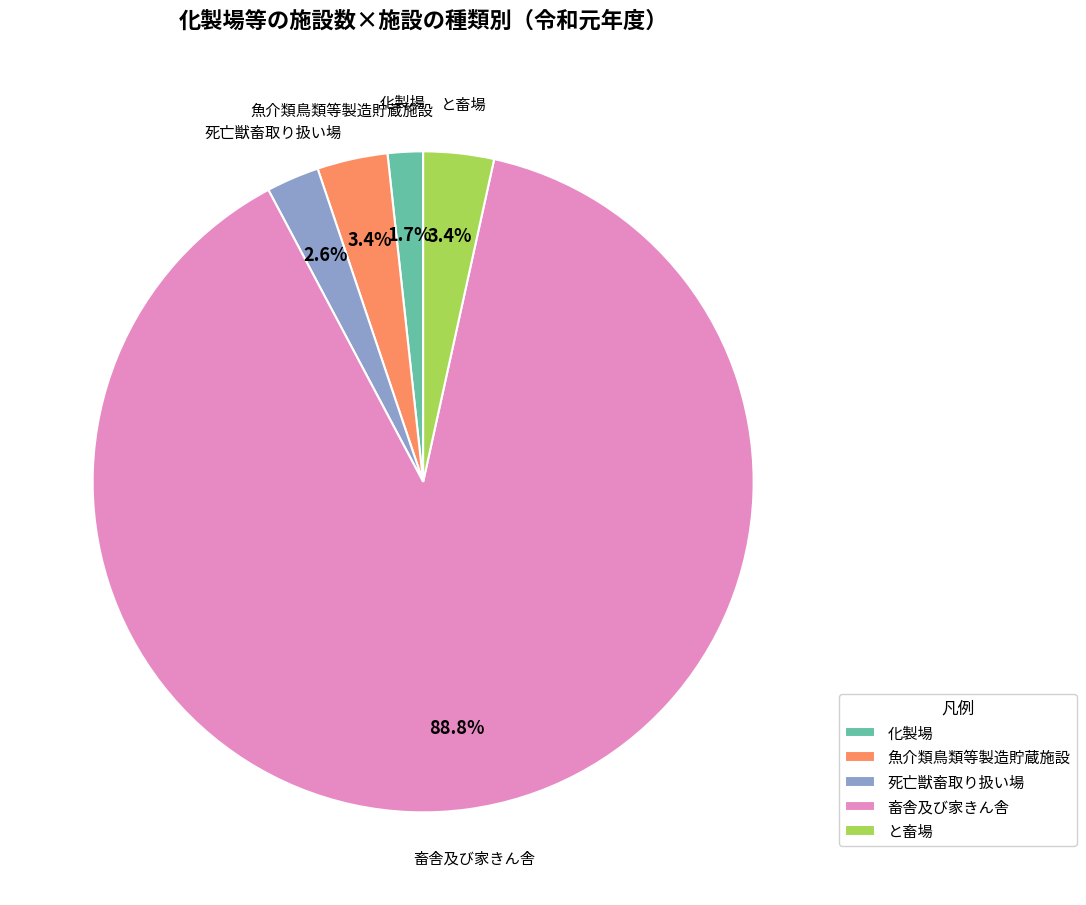

Which slice is the largest?

畜舎及び家きん舎